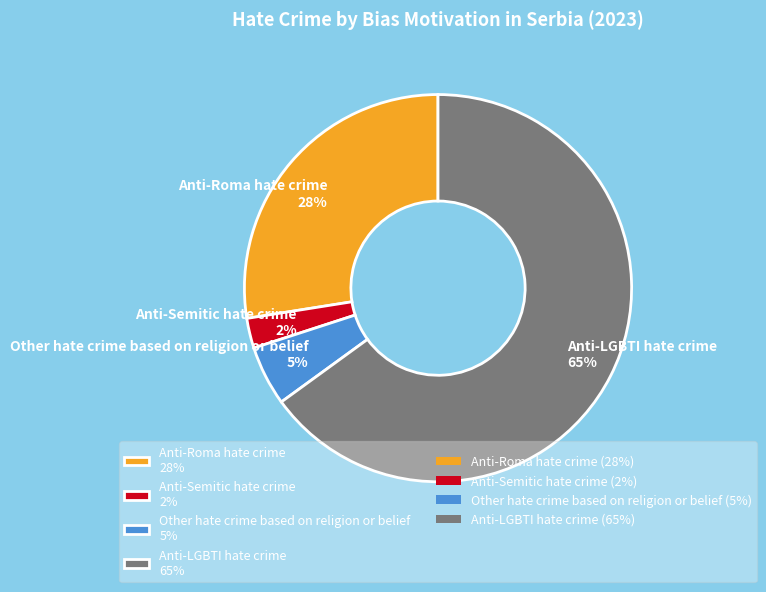

Is Anti-LGBTI hate crime the majority of the pie?

Yes